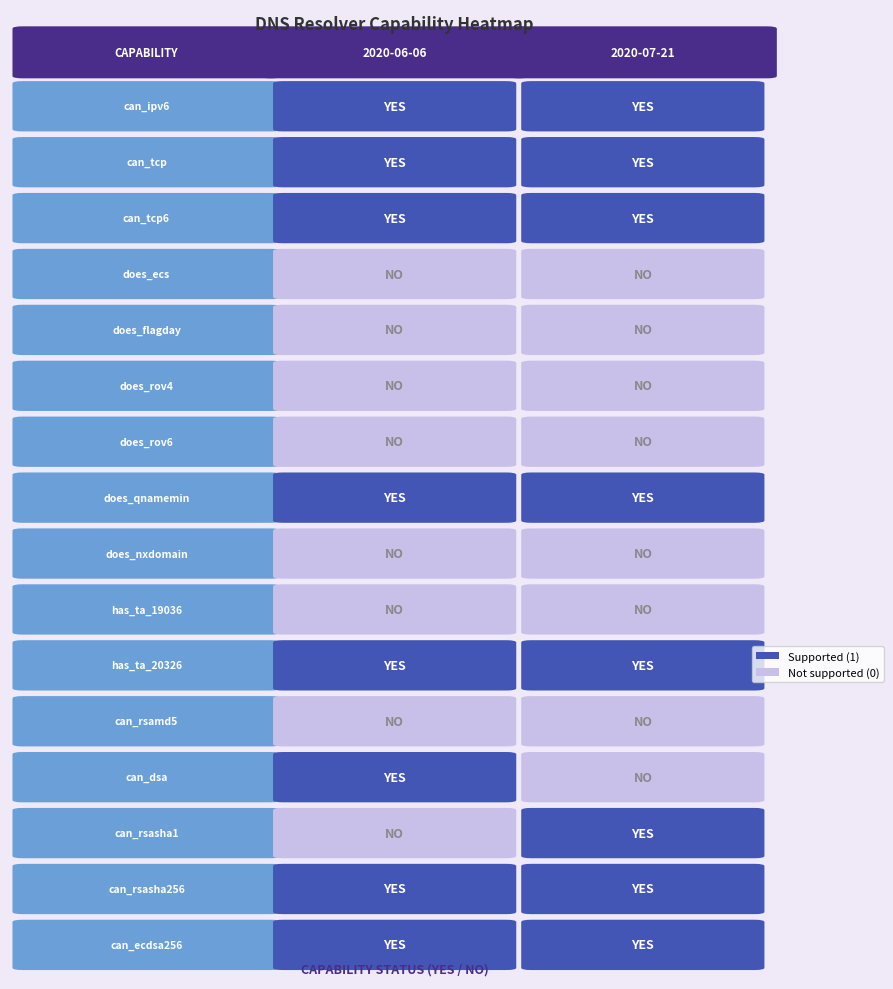

Is it true that 2020-07-21 equals 0 at 13?

True